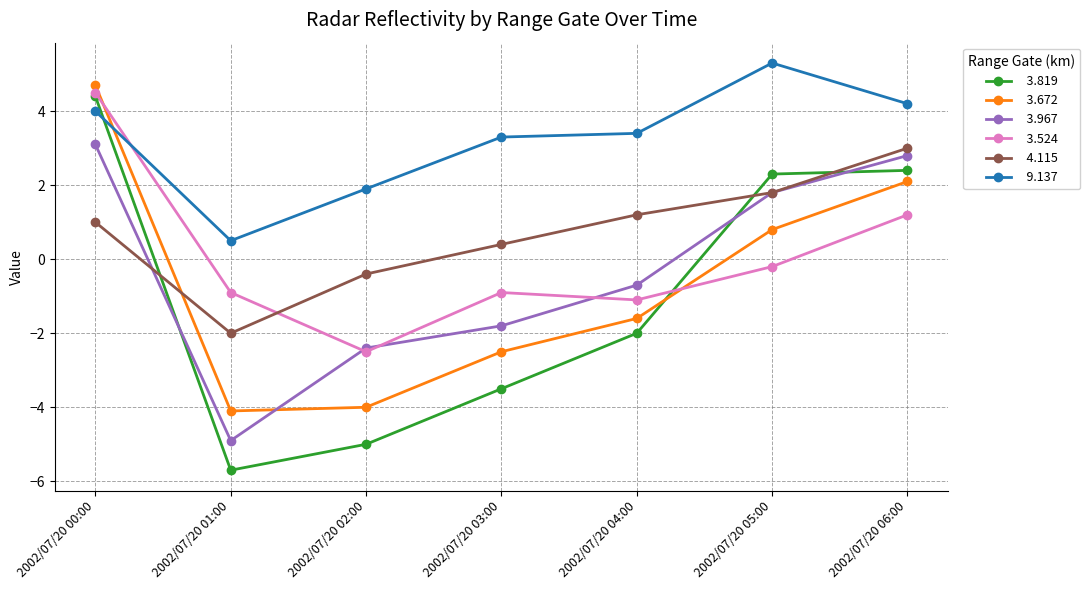

What is the smallest value displayed?

-5.7